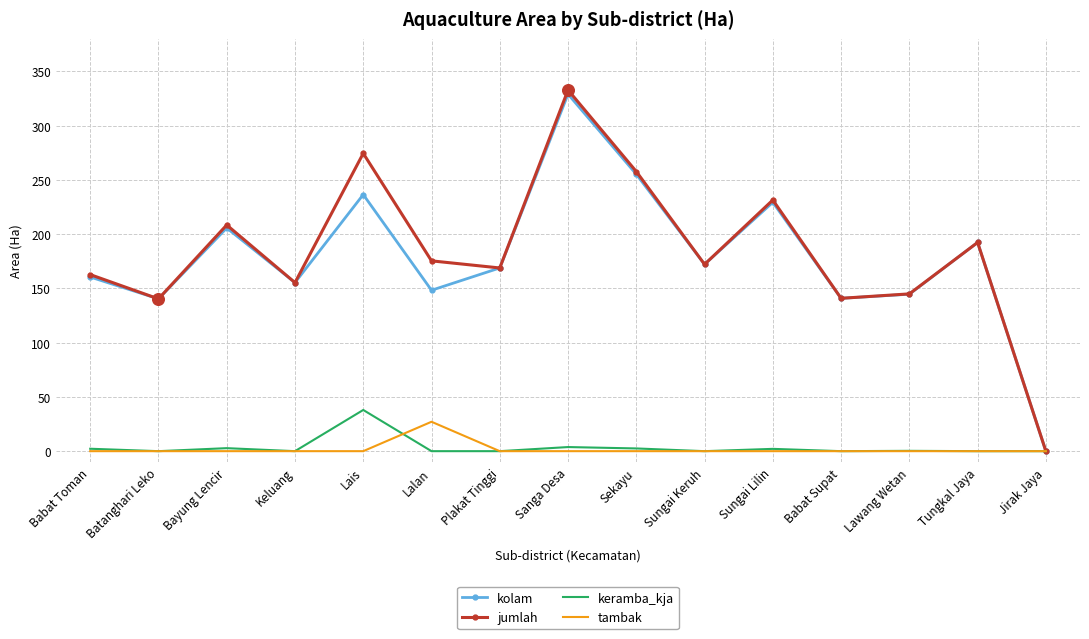

At which category is the sum across all series the highest?

Sanga Desa